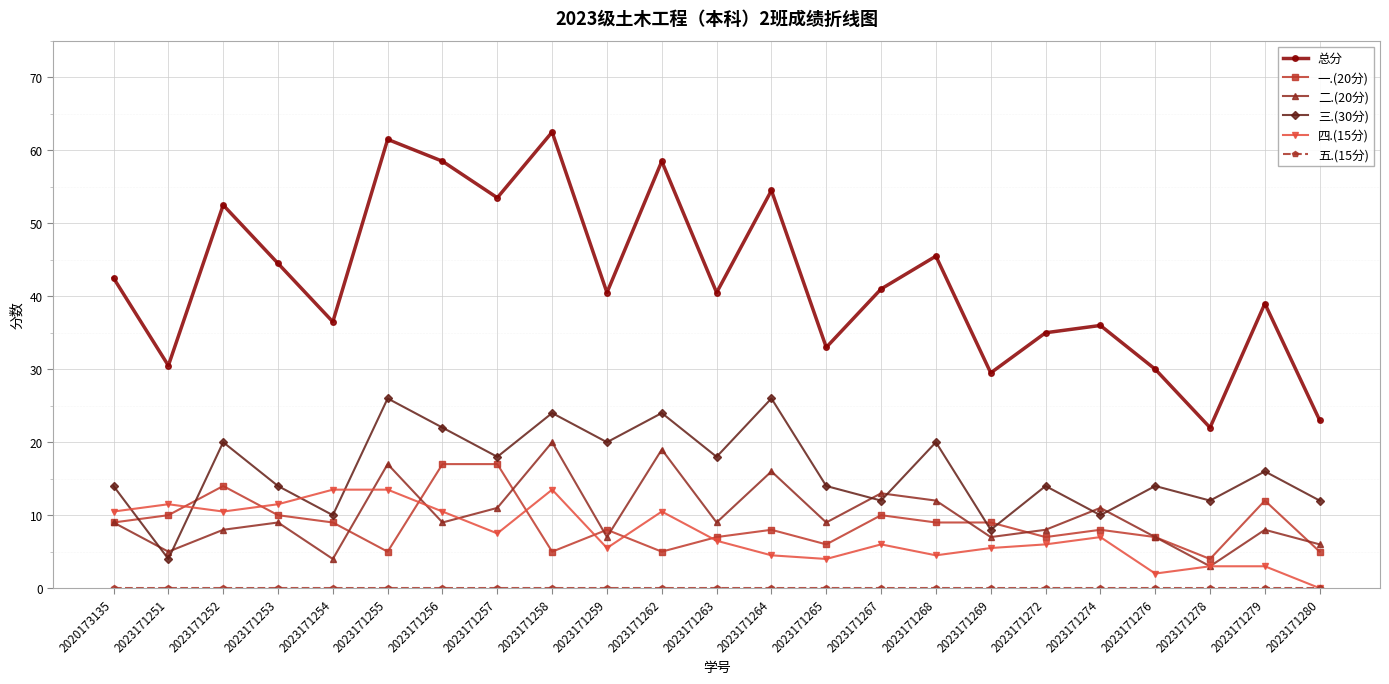

How many lines are shown in the chart?

6